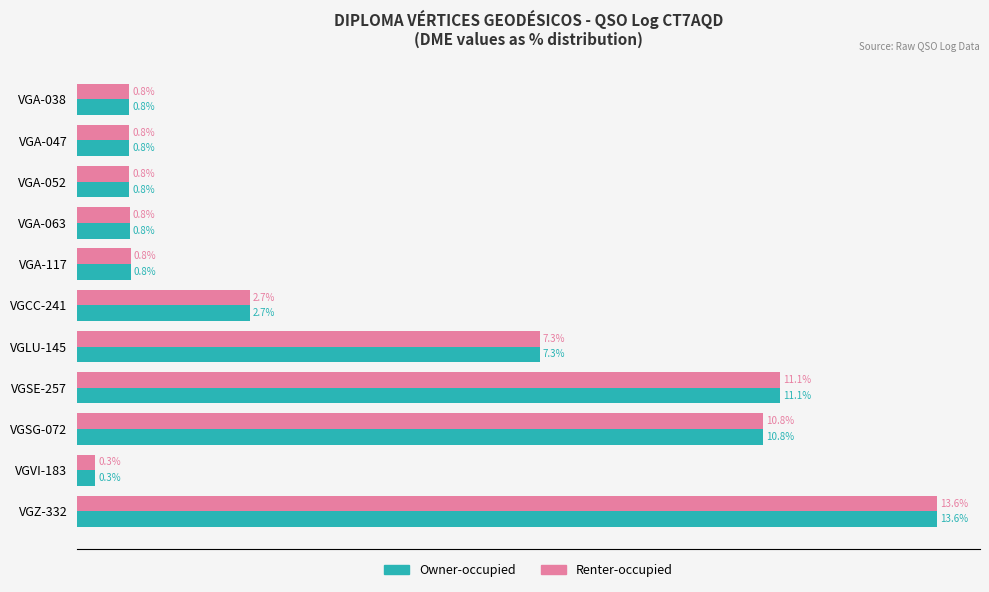

At which category does the chart reach its minimum across all series?

VGVI-183